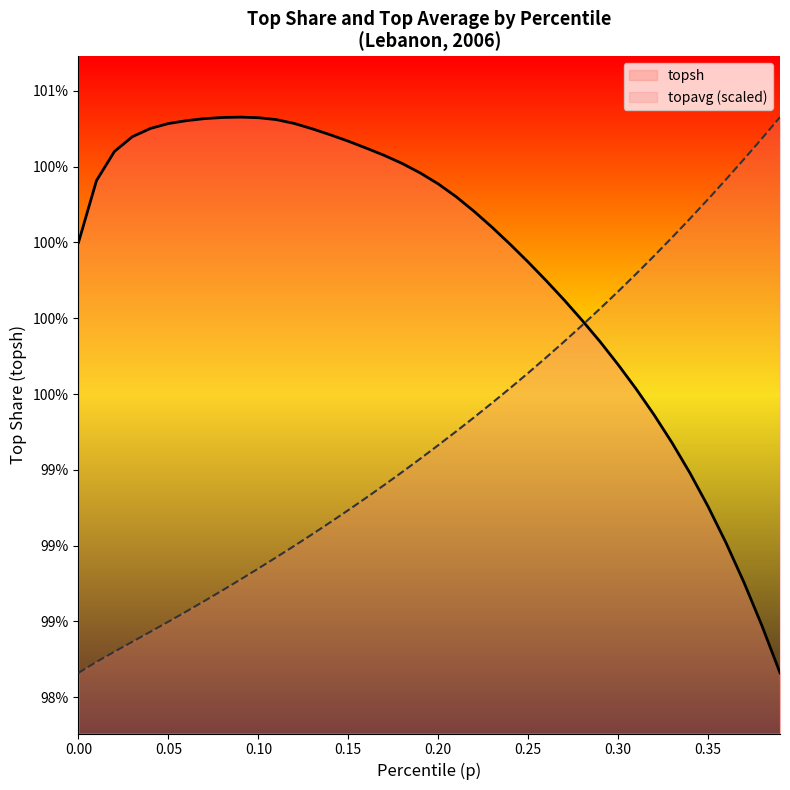

List the series in order of their peak value, highest first.

topsh, topavg